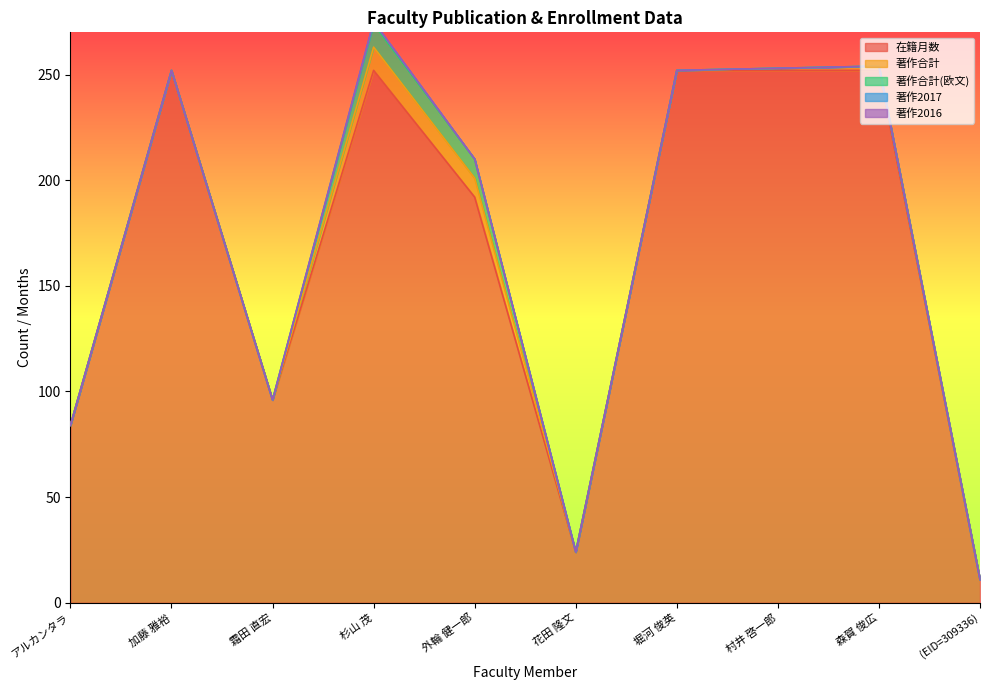

What position from the right is 外輪 健一郎?

6